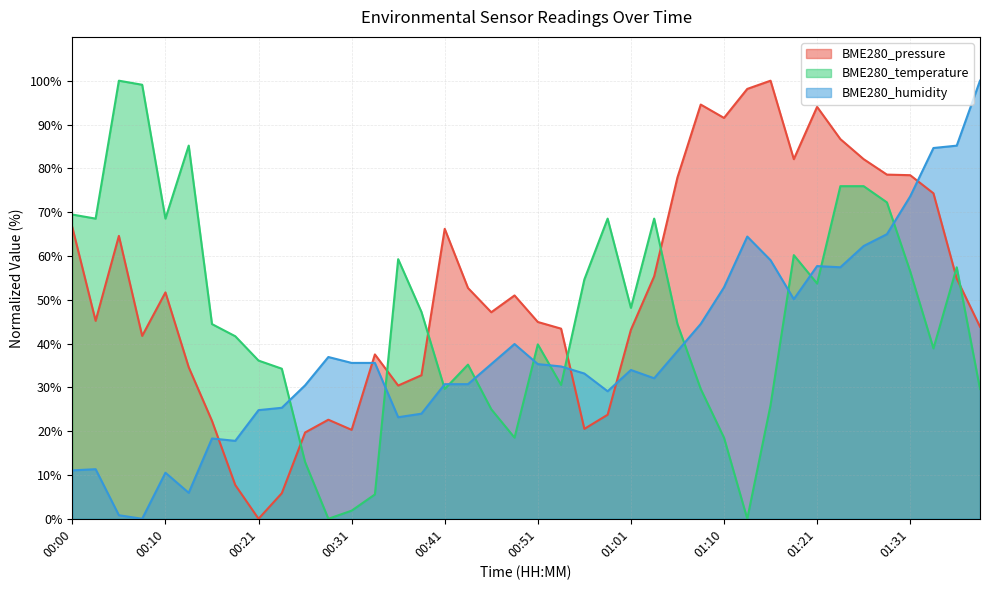

What is the difference between the second highest and minimum values in the BME280_pressure series?

98.1